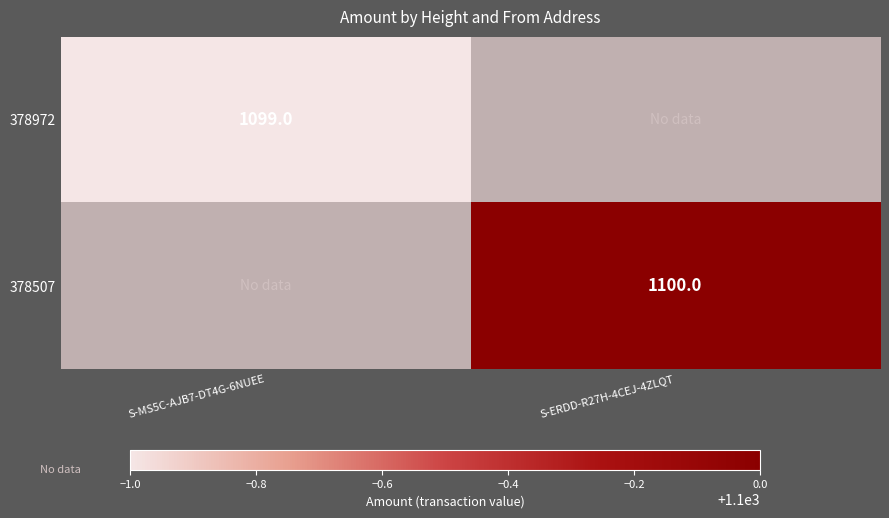

Is it true that 378972 equals 1530 at S-MS5C-AJB7-DT4G-6NUEE?

False